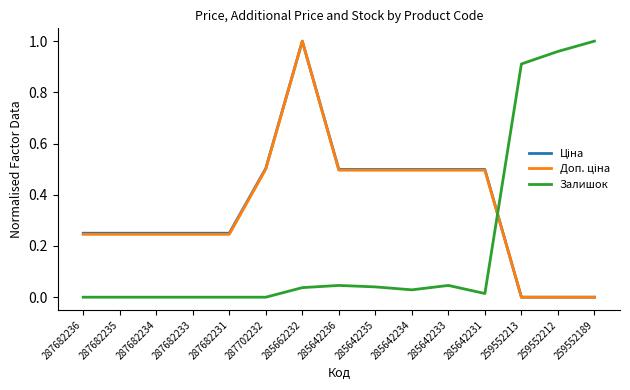

What is the total value across all series at 287682235?

0.5